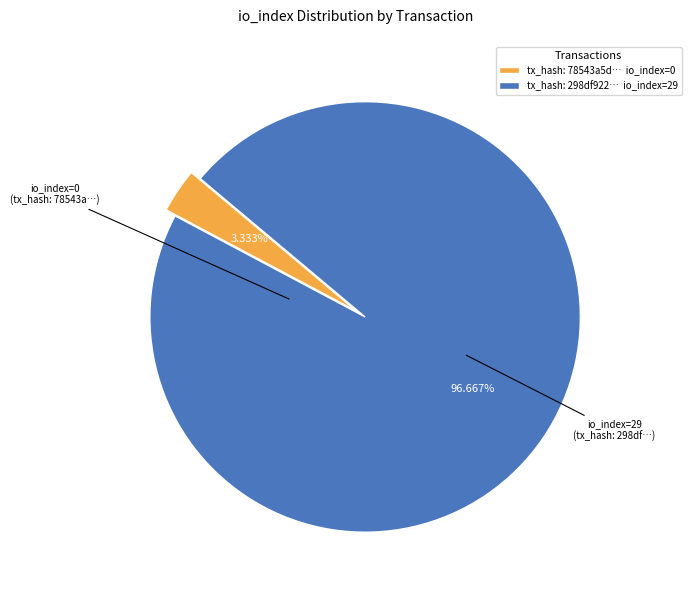

Rank the categories by value from lowest to highest.

tx_hash: 78543a5d… io_index=0, tx_hash: 298df922… io_index=29